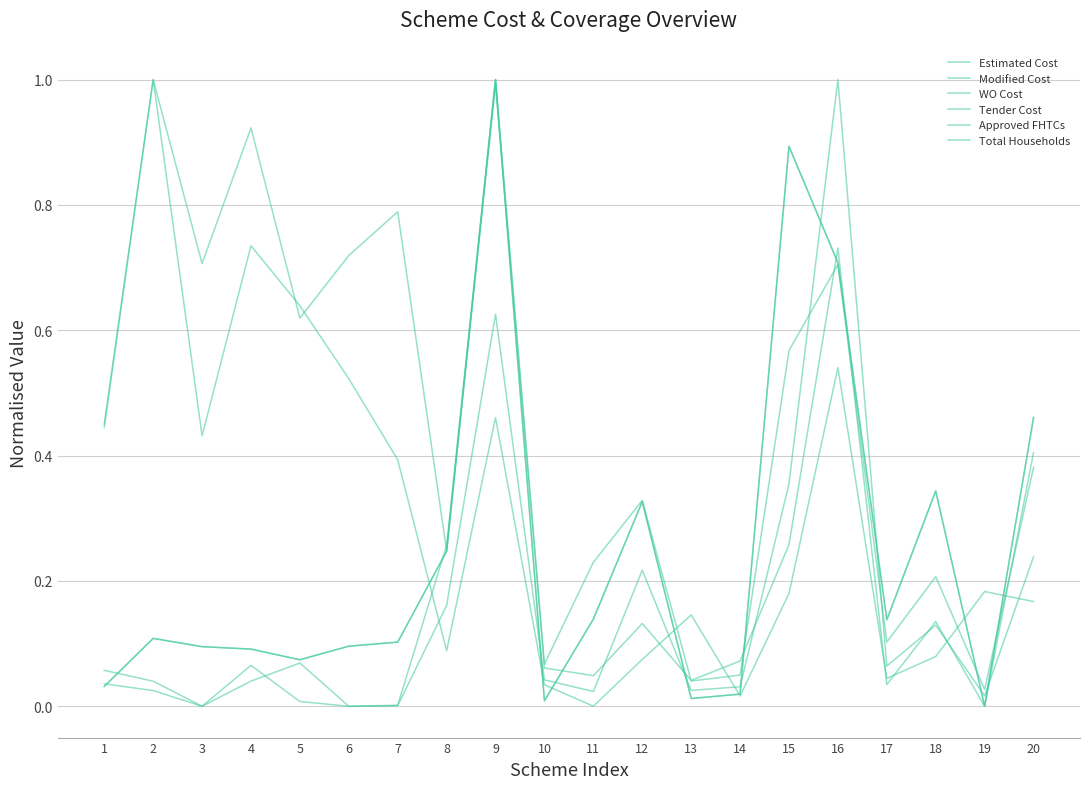

Reading left to right, extract all data points from this chart.

Estimated Cost: 0.0	0.1	0.1	0.1	0.1	0.1	0.1	0.2	1.0	0.0	0.1	0.3	0.0	0.0	0.9	0.7	0.1	0.3	0.0	0.5
Modified Cost: 0.0	0.1	0.1	0.1	0.1	0.1	0.1	0.2	1.0	0.0	0.1	0.3	0.0	0.0	0.9	0.7	0.1	0.3	0.0	0.5
WO Cost: 0.1	0.0	0.0	0.1	0.0	0.0	0.0	0.3	1.0	0.1	0.2	0.3	0.0	0.0	0.6	0.7	0.1	0.2	0.0	0.4
Tender Cost: 0.0	0.0	0.0	0.0	0.1	0.0	0.0	0.2	0.6	0.0	0.0	0.2	0.0	0.0	0.4	1.0	0.1	0.1	0.0	0.2
Approved FHTCs: 0.5	1.0	0.7	0.9	0.6	0.7	0.8	0.2	1.0	0.1	0.0	0.1	0.0	0.1	0.3	0.7	0.0	0.1	0.0	0.4
Total Households: 0.4	1.0	0.4	0.7	0.6	0.5	0.4	0.1	0.5	0.0	0.0	0.1	0.1	0.0	0.2	0.5	0.0	0.1	0.2	0.2